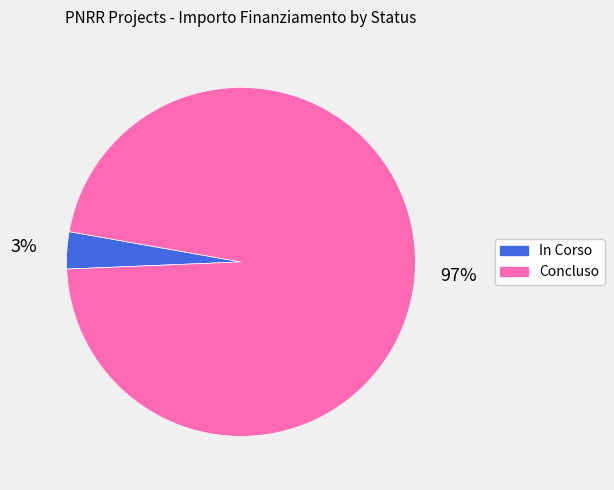

To the nearest percent, what portion does In Corso represent?

3%